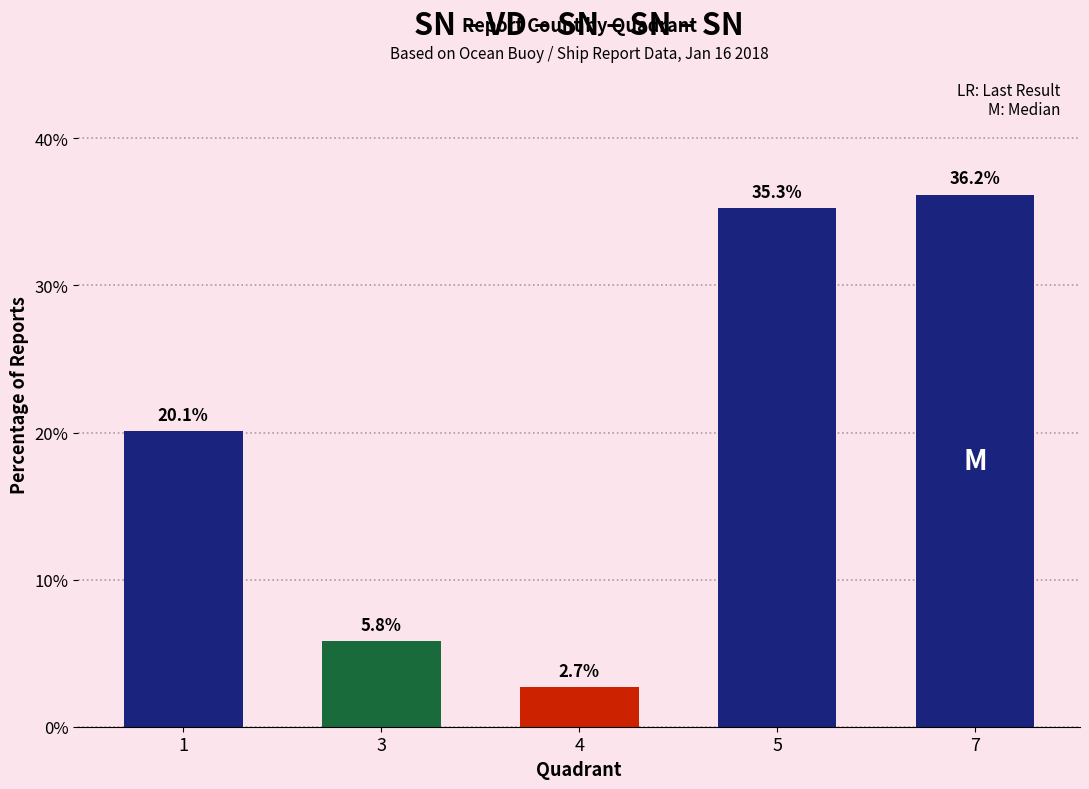

List the labels in order of value, smallest first.

4, 3, 1, 5, 7